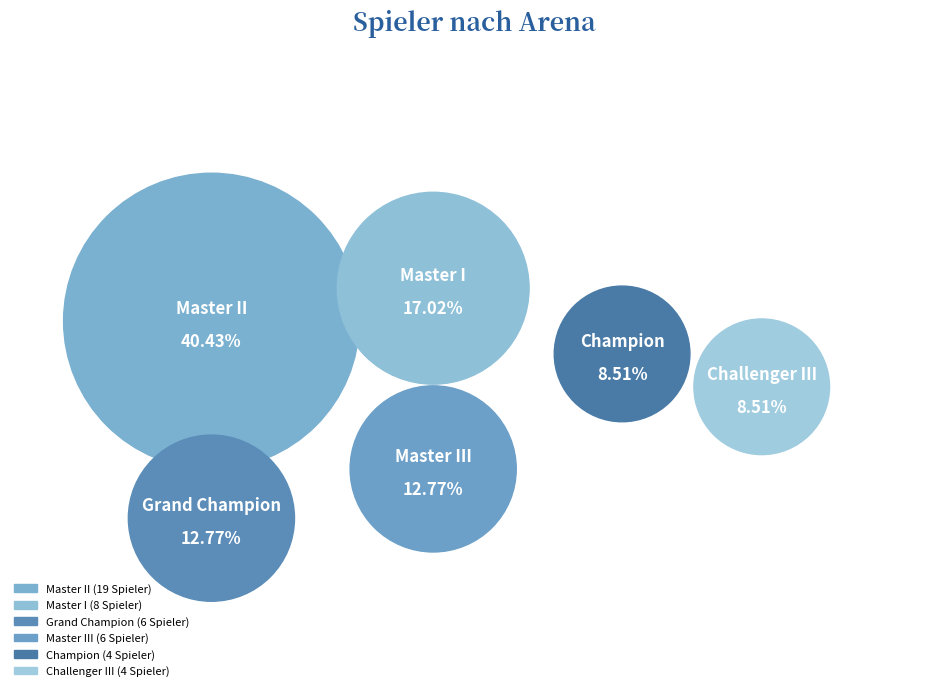

The Master II slice represents 40% of the pie. True or false?

True